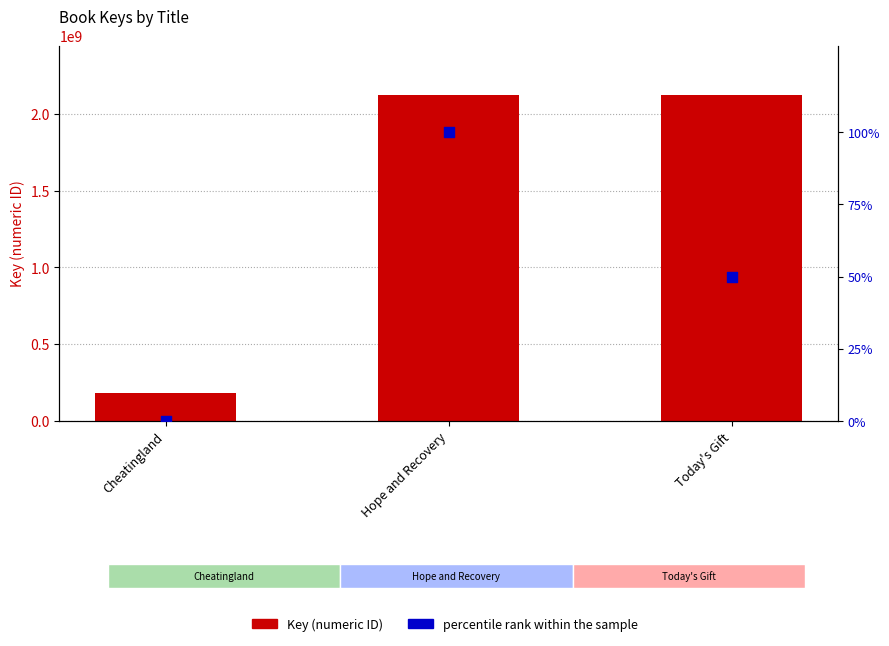

What are all the series names shown in the legend?

Key, percentile rank within the sample